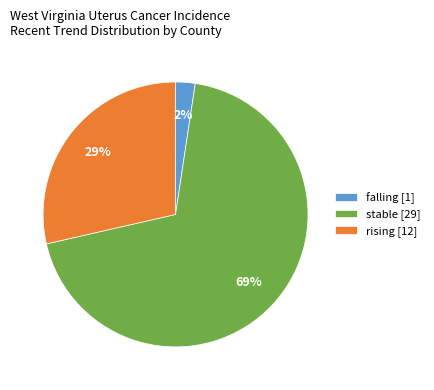

Approximately how many times larger is the value at falling compared to rising?

0.1